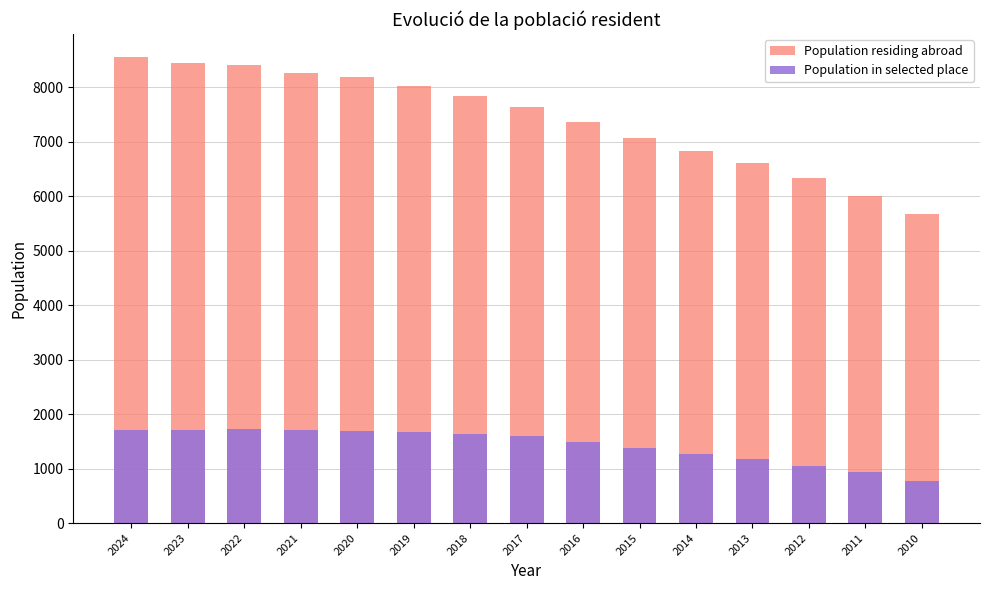

Reading right to left, what are all the values shown in this chart?

Population residing abroad: 5678	6005	6330	6607	6832	7069	7357	7634	7845	8029	8181	8256	8403	8437	8548
Population in selected place: 768	941	1039	1167	1271	1386	1495	1599	1629	1663	1691	1702	1727	1715	1713